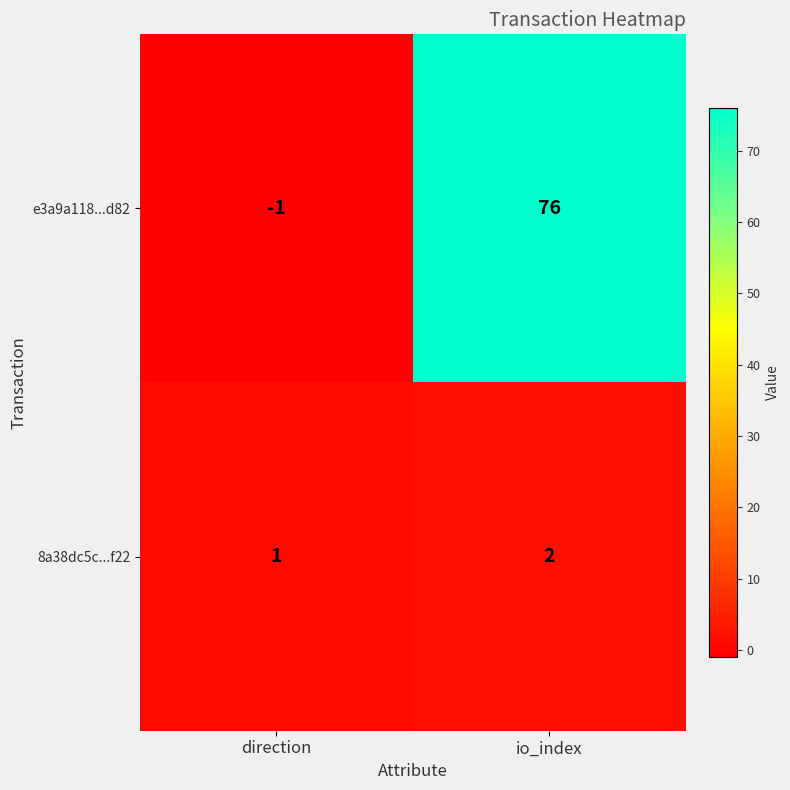

Which label corresponds to the smallest value in the chart?

direction